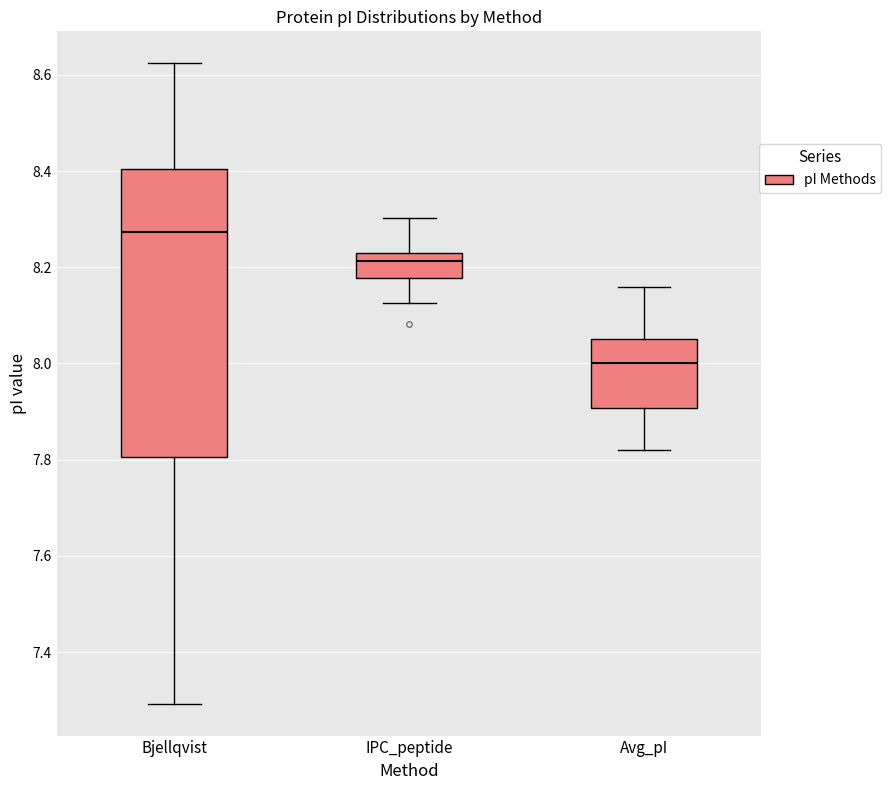

Reading left to right, read every box against the y-axis: the position of its median line, the range the box covers, and the ends of its whiskers. The values are not printed on the chart, so give them approximately, as read against the axis.

Bjellqvist: median 8.28, box 7.80 to 8.40, whiskers 7.30 to 8.62
IPC_peptide: median 8.22 (just below the box's upper edge), box 8.18 to 8.22, whiskers 8.12 to 8.30
Avg_pI: median 8.00, box 7.90 to 8.06, whiskers 7.82 to 8.16